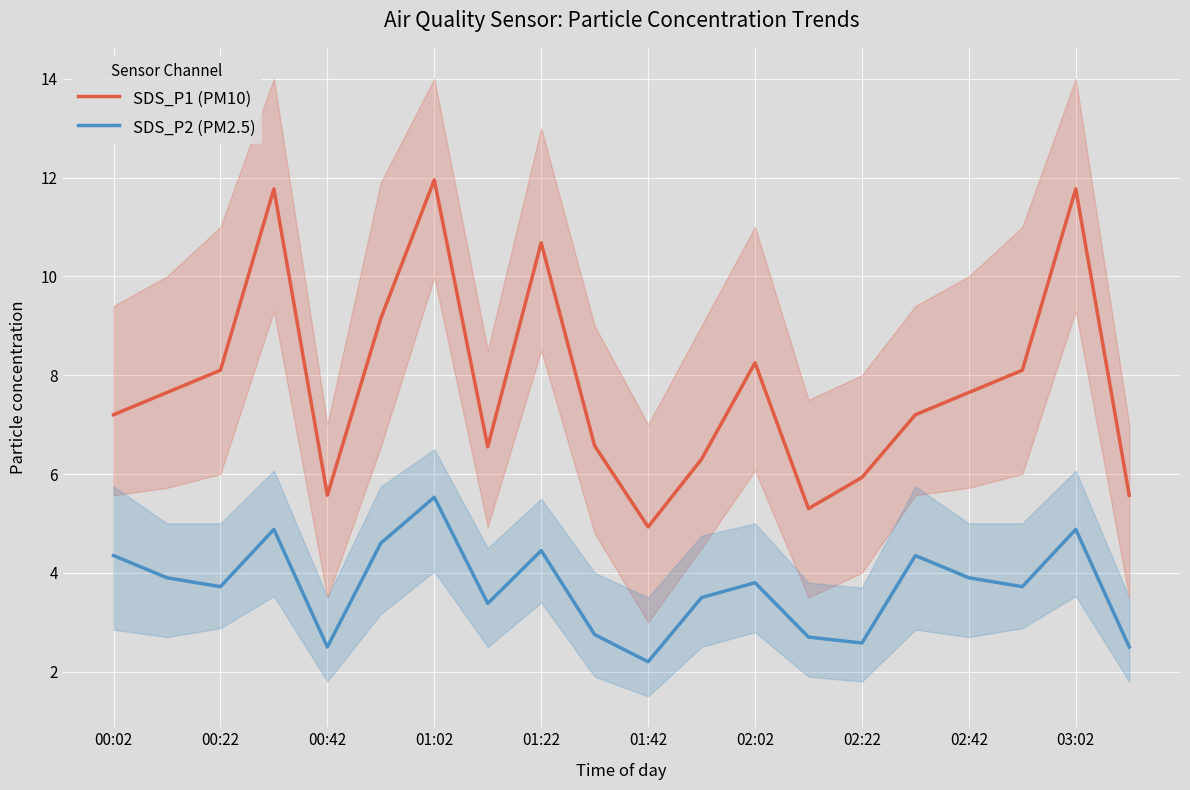

Rank the series by their average value, from highest to lowest.

SDS_P1 (PM10), SDS_P2 (PM2.5)